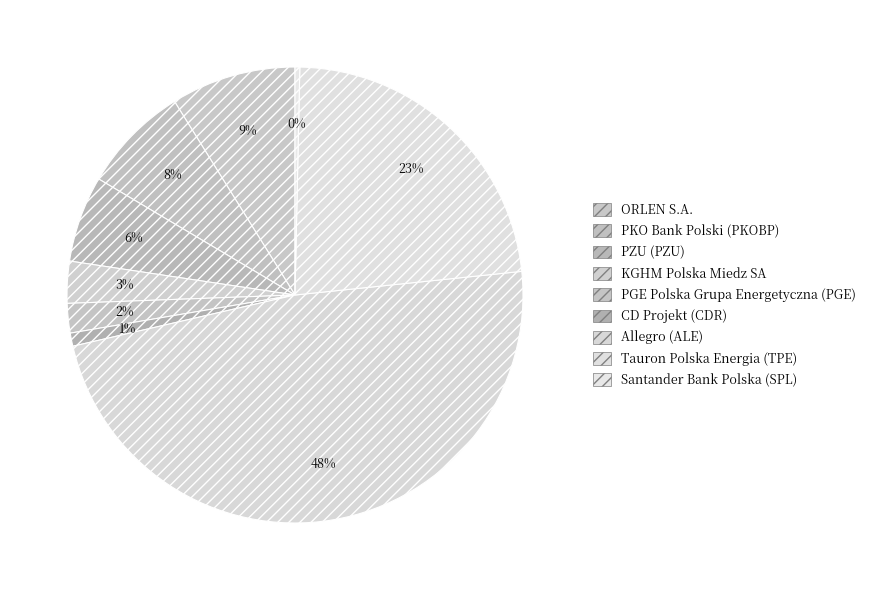

What is the ratio of the value at PGE Polska Grupa Energetyczna (PGE) to the value at Santander Bank Polska (SPL)?

6.2